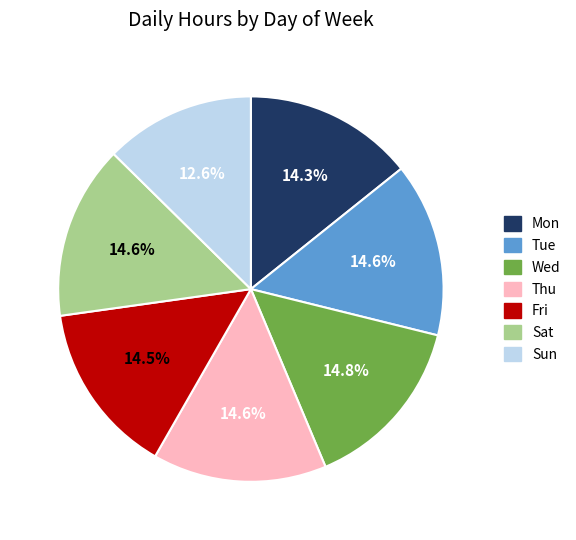

Which category has the smallest portion of the pie?

Sun